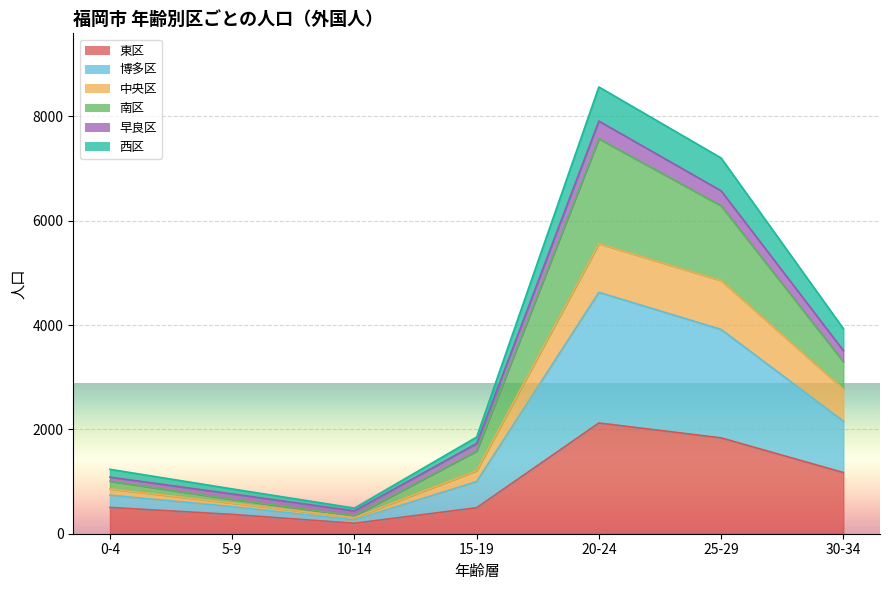

Between 10-14 and 0-4, which is larger?

0-4